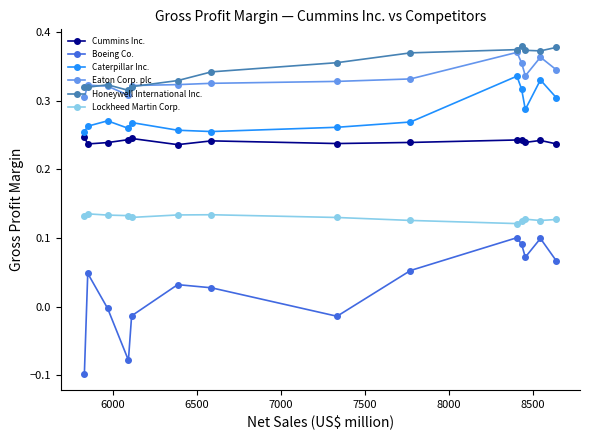

Which series has the largest range (max minus min)?

Boeing Co.